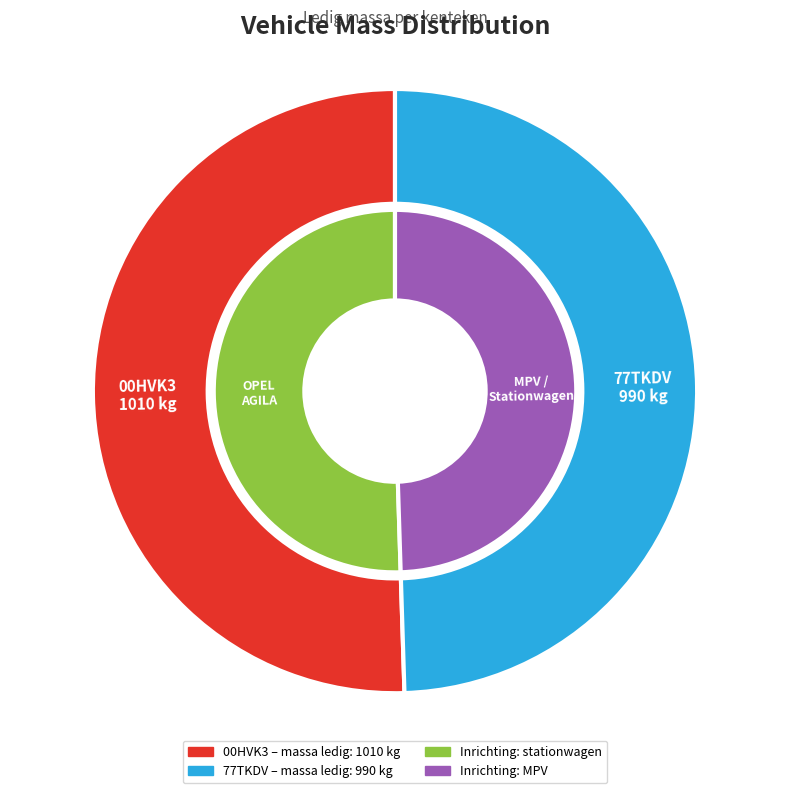

Is it true that 77TKDV is 50% of the pie?

True